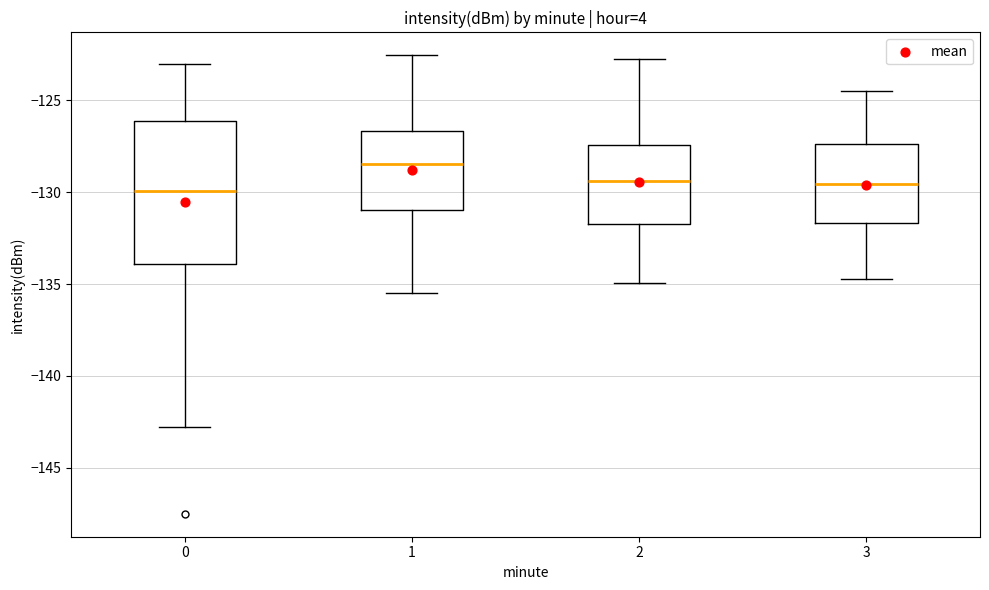

Reading left to right, transcribe this box plot: for each box, give where its median line is, the range the box spans, and where its two whiskers end, as read against the y-axis. The values are not printed on the chart, so give them approximately, as read against the axis.

0: median -130.0, box -134.0 to -126.0, whiskers -143.0 to -123.0
1: median -128.5, box -131.0 to -126.5, whiskers -135.5 to -122.5
2: median -129.5, box -131.5 to -127.5, whiskers -135.0 to -122.5
3: median -129.5, box -131.5 to -127.5, whiskers -134.5 to -124.5